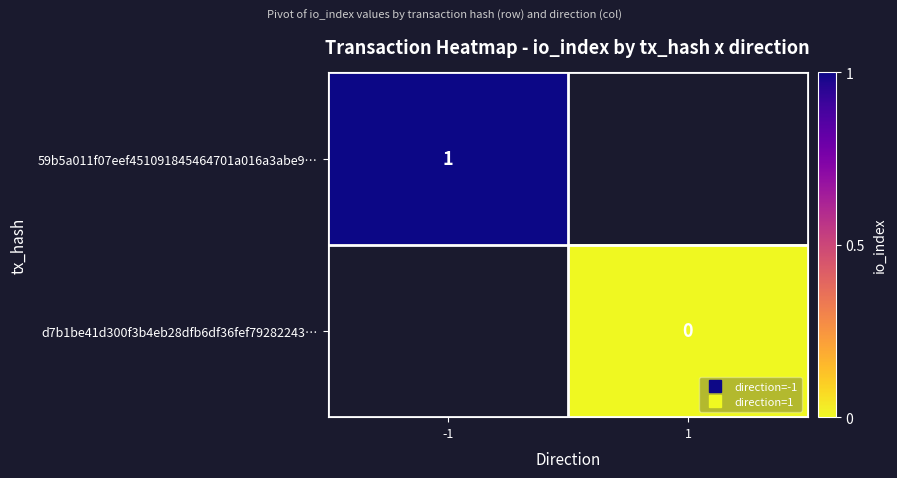

Which series has the largest range (max minus min)?

59b5a011f07eef451091845464701a016a3abe9…